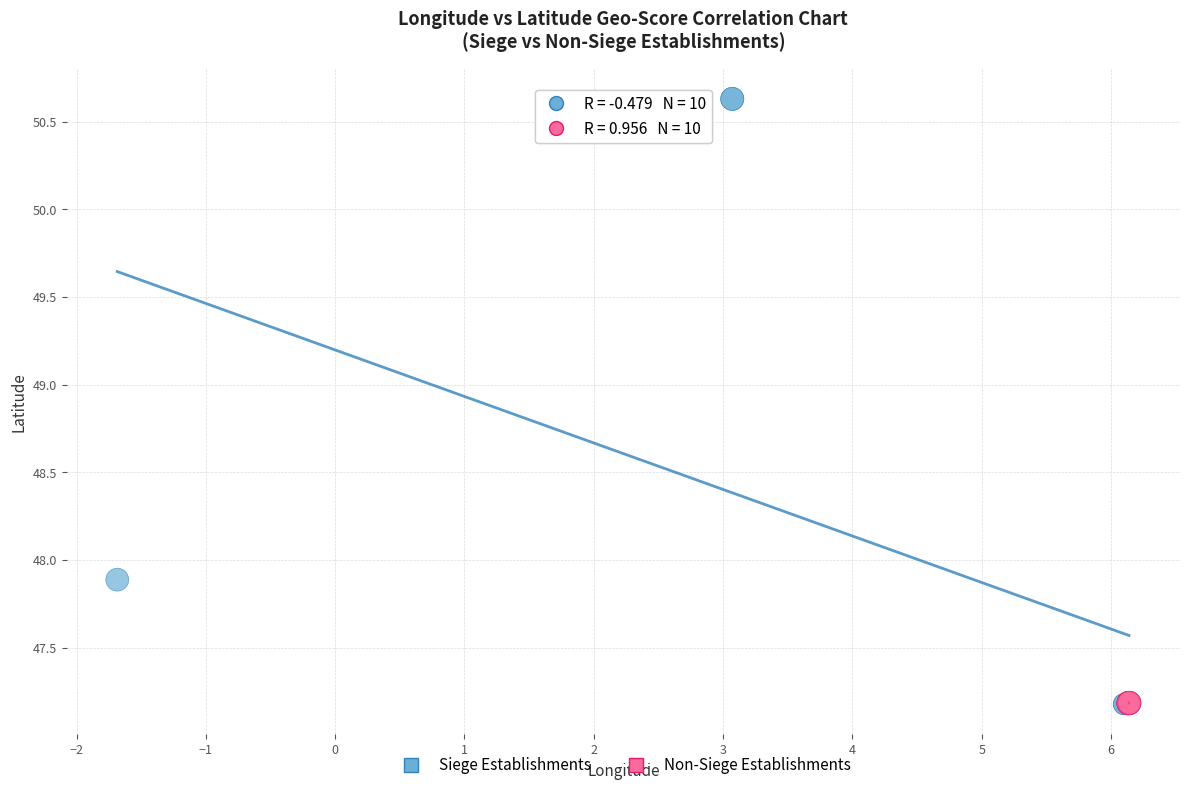

Which series contains the highest Y value?

Siege Establishments